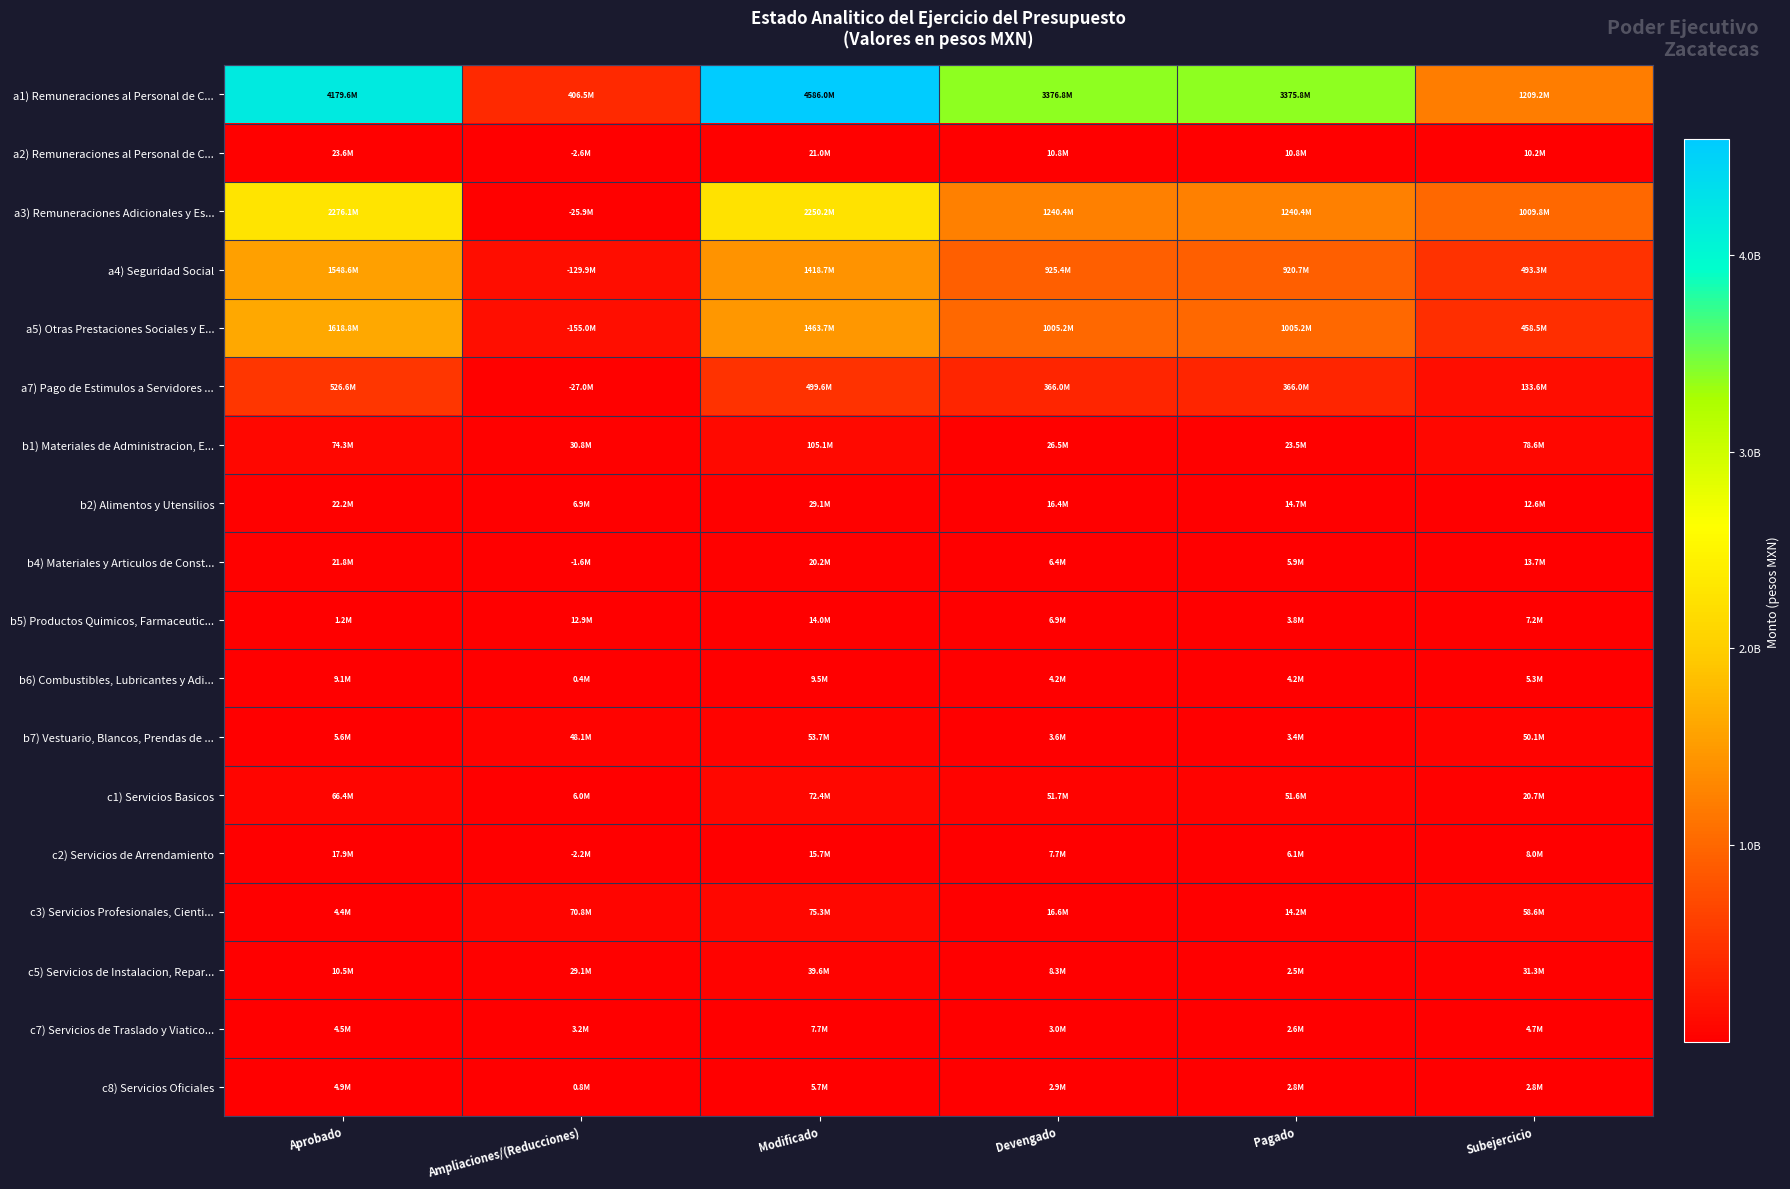

Reading right to left, what are all the values shown in this chart?

a1) Remuneraciones al Personal de C...: Subejercicio=1209196721.2	Pagado=3375755693.6	Devengado=3376819207.7	Modificado=4586015928.9	Ampliaciones/(Reducciones)=406460803.9	Aprobado=4179555125.0
a2) Remuneraciones al Personal de C...: Subejercicio=10162038.5	Pagado=10841570.3	Devengado=10841570.3	Modificado=21003608.8	Ampliaciones/(Reducciones)=2645328.2	Aprobado=23648937.0
a3) Remuneraciones Adicionales y Es...: Subejercicio=1009810459.6	Pagado=1240397283.0	Devengado=1240397283.0	Modificado=2250207742.7	Ampliaciones/(Reducciones)=25867994.4	Aprobado=2276075737.0
a4) Seguridad Social: Subejercicio=493262454.5	Pagado=920737825.6	Devengado=925417790.9	Modificado=1418680245.3	Ampliaciones/(Reducciones)=129931708.7	Aprobado=1548611954.0
a5) Otras Prestaciones Sociales y E...: Subejercicio=458525334.6	Pagado=1005221061.4	Devengado=1005221061.4	Modificado=1463746396.1	Ampliaciones/(Reducciones)=155004320.9	Aprobado=1618750717.0
a7) Pago de Estimulos a Servidores ...: Subejercicio=133616201.3	Pagado=365988187.2	Devengado=365988187.2	Modificado=499604388.5	Ampliaciones/(Reducciones)=27025040.5	Aprobado=526629429.0
b1) Materiales de Administracion, E...: Subejercicio=78607597.1	Pagado=23483429.1	Devengado=26487442.8	Modificado=105095039.8	Ampliaciones/(Reducciones)=30796616.8	Aprobado=74298423.0
b2) Alimentos y Utensilios: Subejercicio=12627342.7	Pagado=14700447.6	Devengado=16432122.5	Modificado=29059465.2	Ampliaciones/(Reducciones)=6906584.2	Aprobado=22152881.0
b4) Materiales y Articulos de Const...: Subejercicio=13727058.3	Pagado=5858325.6	Devengado=6425614.6	Modificado=20152672.8	Ampliaciones/(Reducciones)=1647359.2	Aprobado=21800032.0
b5) Productos Quimicos, Farmaceutic...: Subejercicio=7158174.4	Pagado=3847047.6	Devengado=6877110.3	Modificado=14035284.7	Ampliaciones/(Reducciones)=12880833.7	Aprobado=1154451.0
b6) Combustibles, Lubricantes y Adi...: Subejercicio=5292958.7	Pagado=4166184.2	Devengado=4175611.3	Modificado=9468569.9	Ampliaciones/(Reducciones)=377343.0	Aprobado=9091227.0
b7) Vestuario, Blancos, Prendas de ...: Subejercicio=50124022.2	Pagado=3373423.1	Devengado=3585377.2	Modificado=53709399.4	Ampliaciones/(Reducciones)=48082112.4	Aprobado=5627287.0
c1) Servicios Basicos: Subejercicio=20692610.4	Pagado=51571389.0	Devengado=51714962.8	Modificado=72407573.2	Ampliaciones/(Reducciones)=5984686.2	Aprobado=66422887.0
c2) Servicios de Arrendamiento: Subejercicio=8035161.9	Pagado=6118244.9	Devengado=7708180.9	Modificado=15743342.8	Ampliaciones/(Reducciones)=2173044.2	Aprobado=17916387.0
c3) Servicios Profesionales, Cienti...: Subejercicio=58625533.3	Pagado=14244170.0	Devengado=16647323.4	Modificado=75272856.8	Ampliaciones/(Reducciones)=70832769.8	Aprobado=4440087.0
c5) Servicios de Instalacion, Repar...: Subejercicio=31272748.9	Pagado=2529173.0	Devengado=8306135.0	Modificado=39578884.9	Ampliaciones/(Reducciones)=29094898.9	Aprobado=10483986.0
c7) Servicios de Traslado y Viatico...: Subejercicio=4722225.6	Pagado=2604248.5	Devengado=2971794.1	Modificado=7694019.8	Ampliaciones/(Reducciones)=3223010.8	Aprobado=4471009.0
c8) Servicios Oficiales: Subejercicio=2822257.2	Pagado=2781767.1	Devengado=2920491.9	Modificado=5742749.1	Ampliaciones/(Reducciones)=809405.1	Aprobado=4933344.0